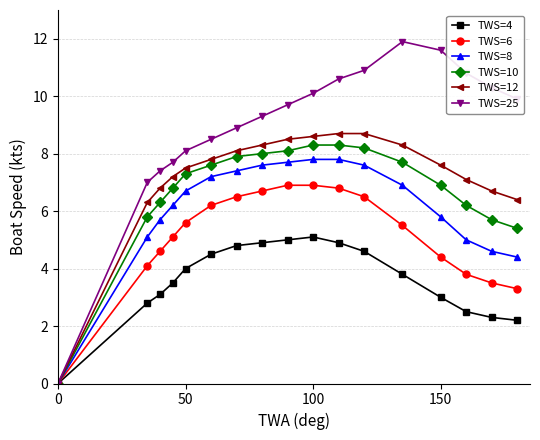

What is the value of the TWS=12 point at the 13th from the left?

8.3